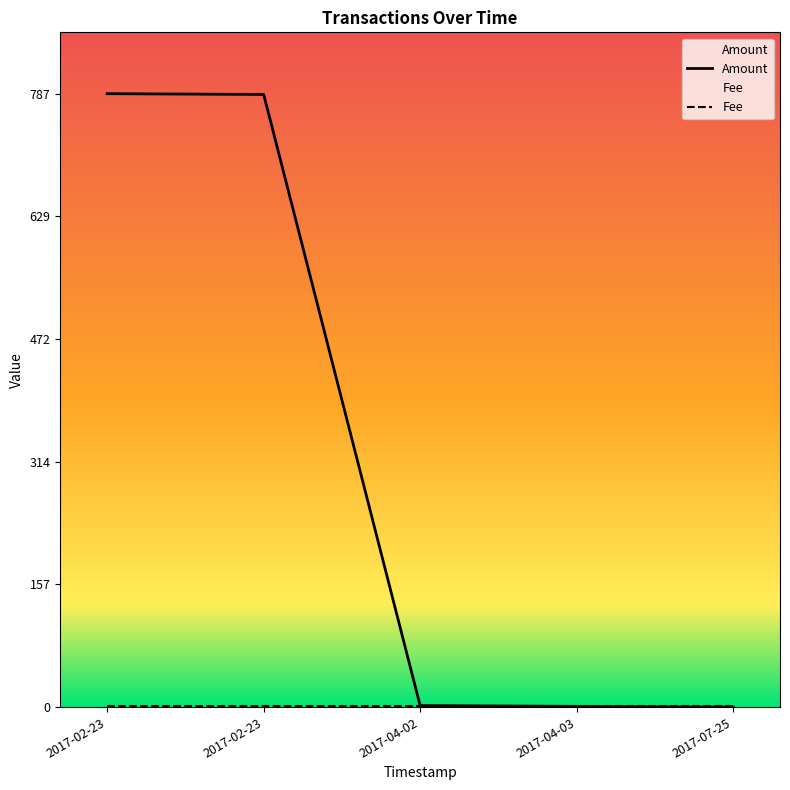

What is the average value of the Fee series?

1.0